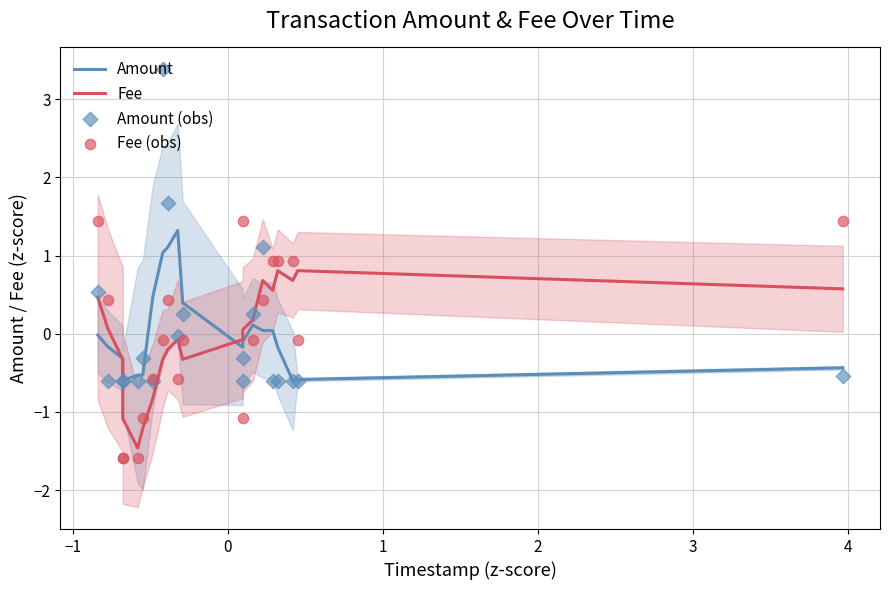

Which series has the widest spread of Y values?

Amount (obs)